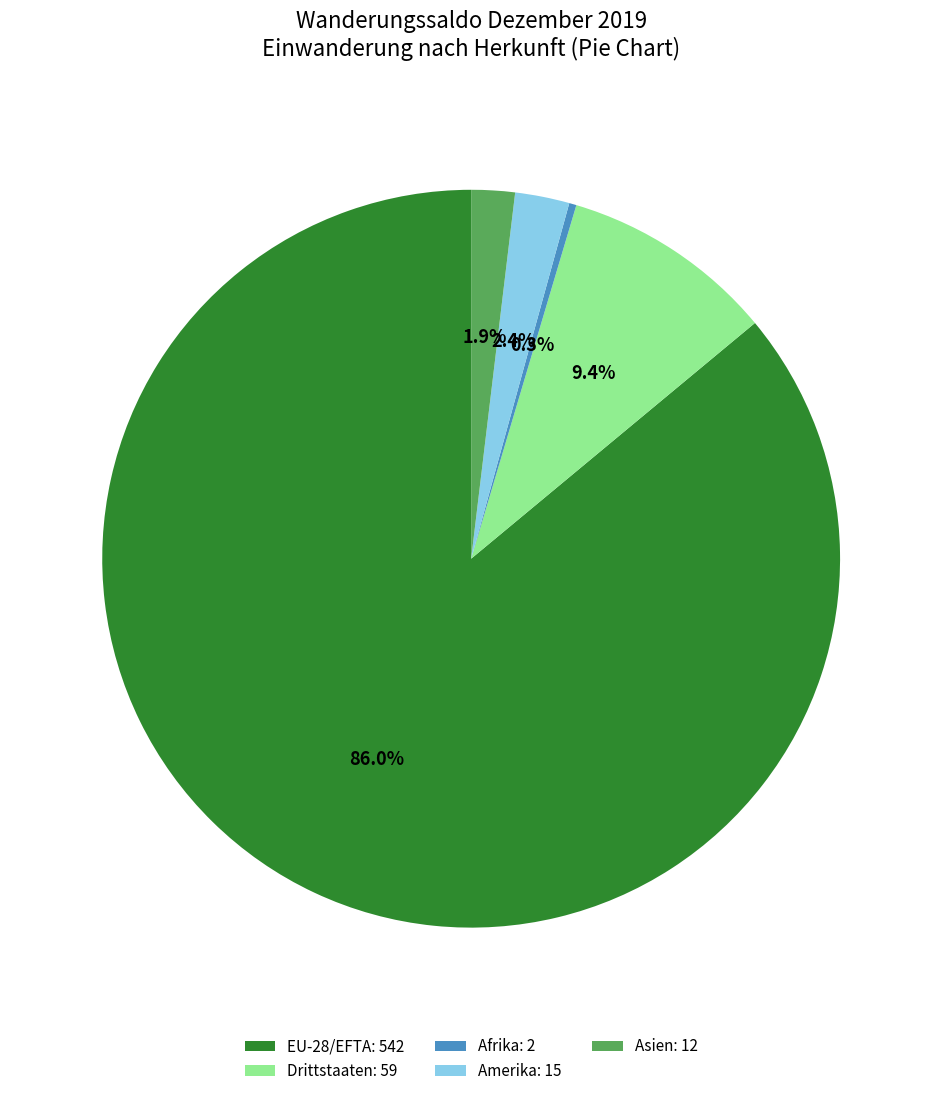

The EU-28/EFTA slice represents 86% of the pie. True or false?

True